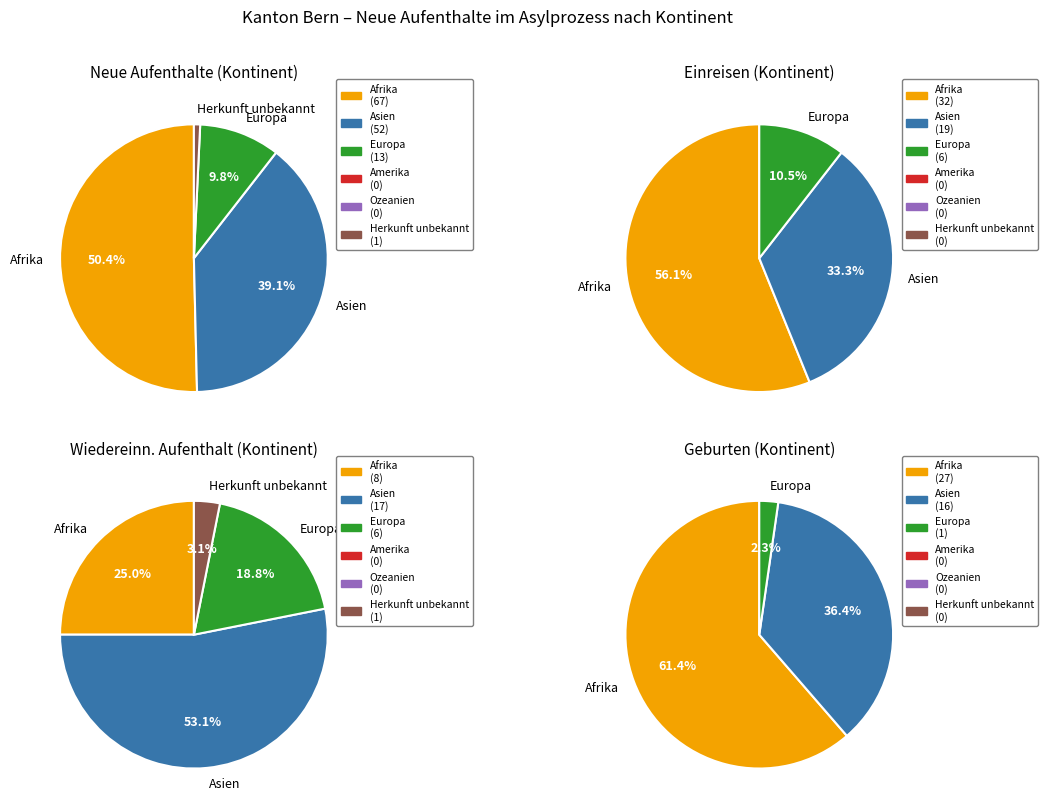

What is the change in value from Afrika to Ozeanien?

-67